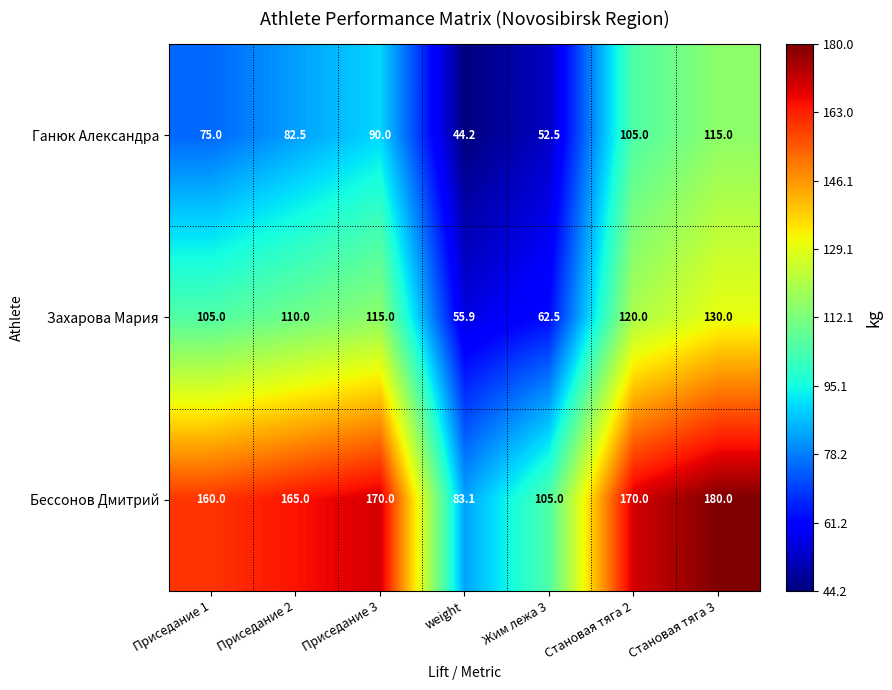

Is the value of Ганюк Александра at Становая тяга 2 greater than the value of Бессонов Дмитрий at weight?

Yes